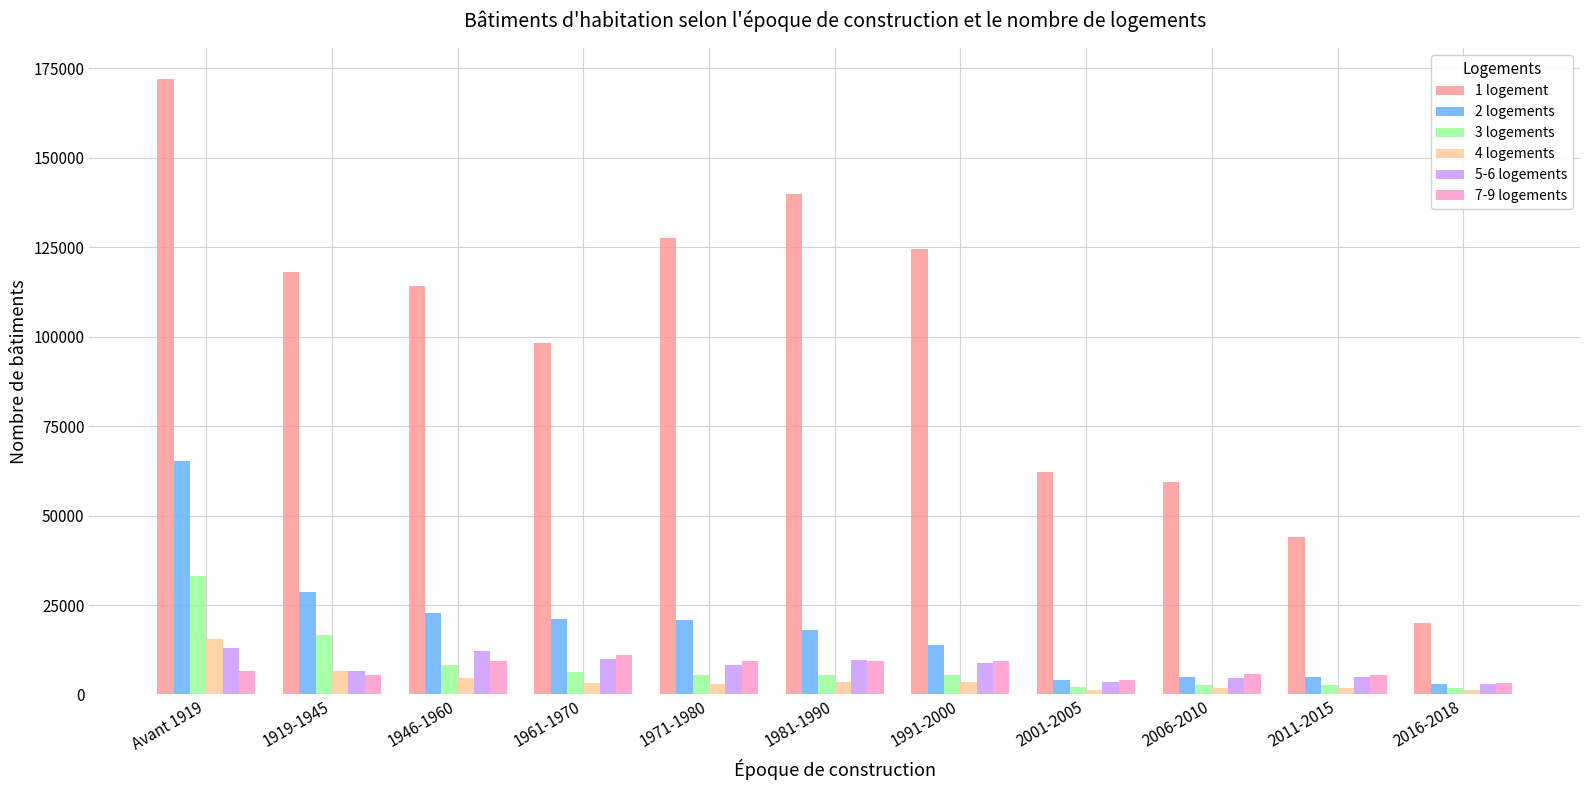

What is the sum of the 4 logements values at 2006-2010 and 1971-1980?

4801